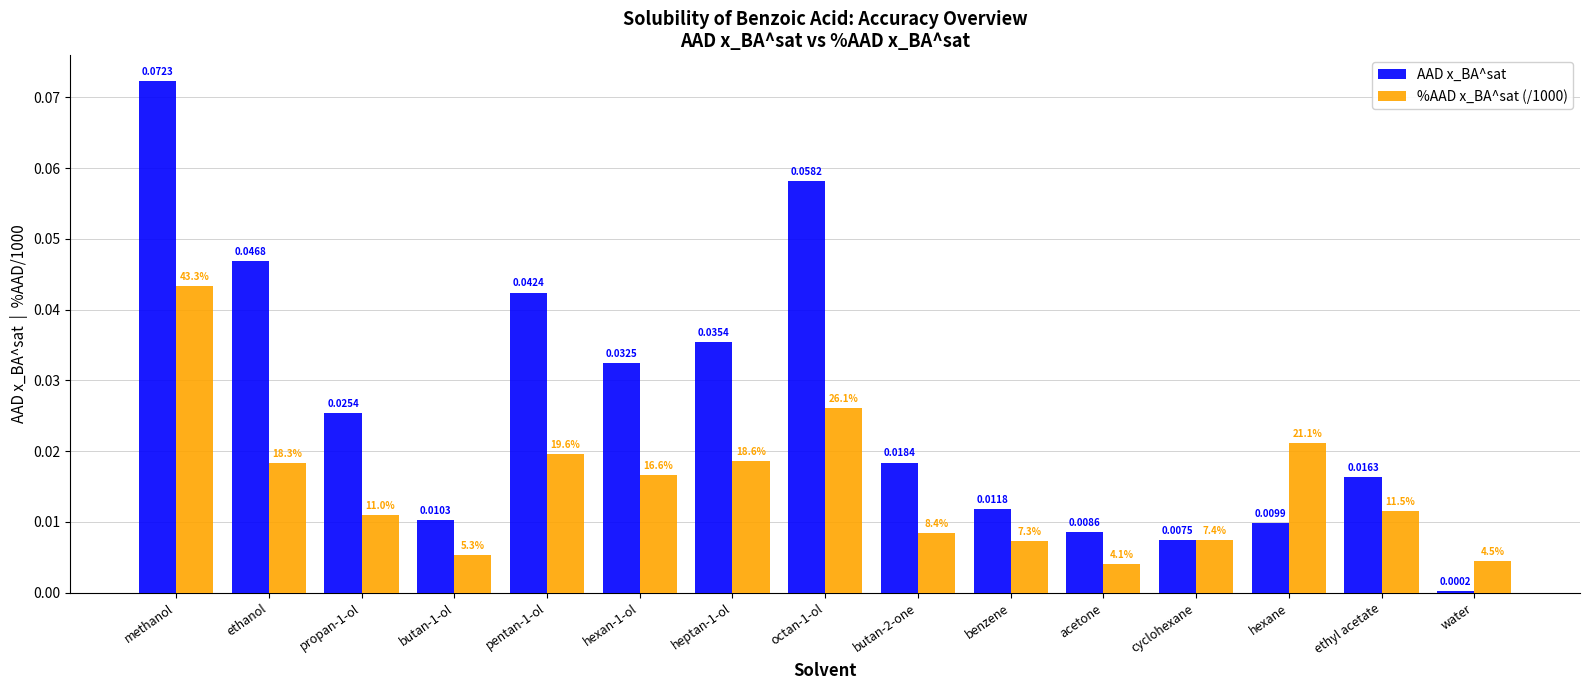

Where is %AAD x_BA^sat (/1000) nearest to the value 0?

acetone